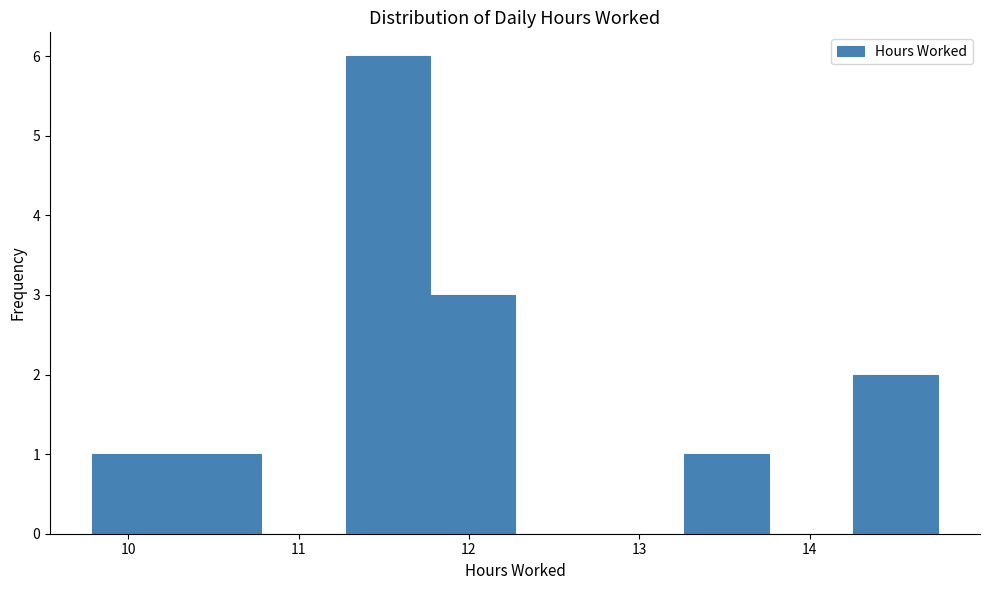

Reading left to right, transcribe this chart: for each bar, give the range it covers on the x-axis and its height. Neither the bar edges nor the heights are printed on the chart, so give them approximately, as read against the axes.

9.8 to 10.3: 1
10.3 to 10.8: 1
10.8 to 11.3: 0
11.3 to 11.8: 6
11.8 to 12.3: 3
12.3 to 12.8: 0
12.8 to 13.3: 0
13.3 to 13.8: 1
13.8 to 14.3: 0
14.3 to 14.8: 2